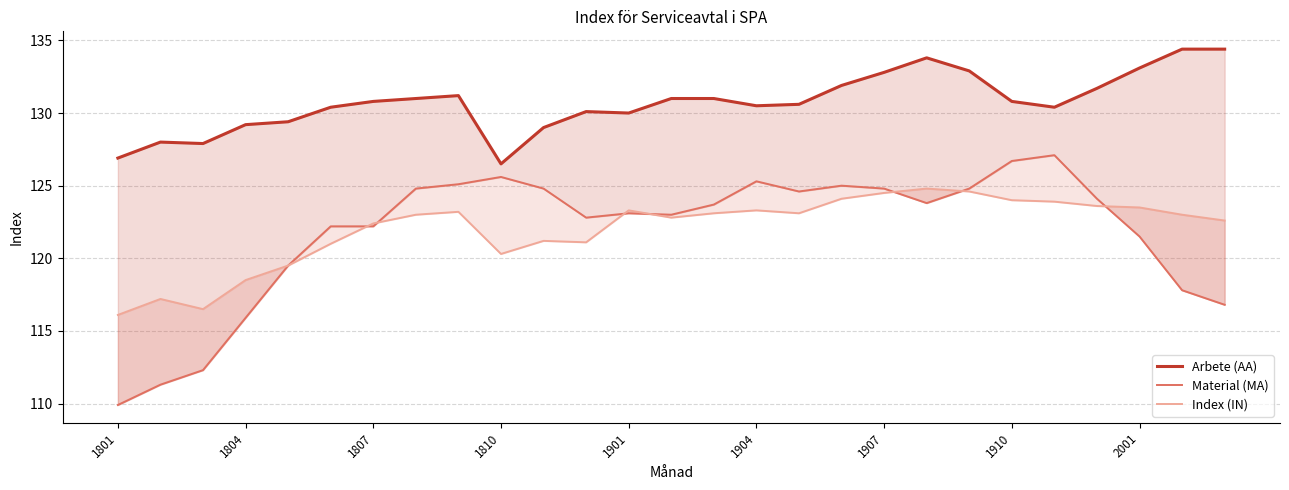

What position from the left is 1804?

2